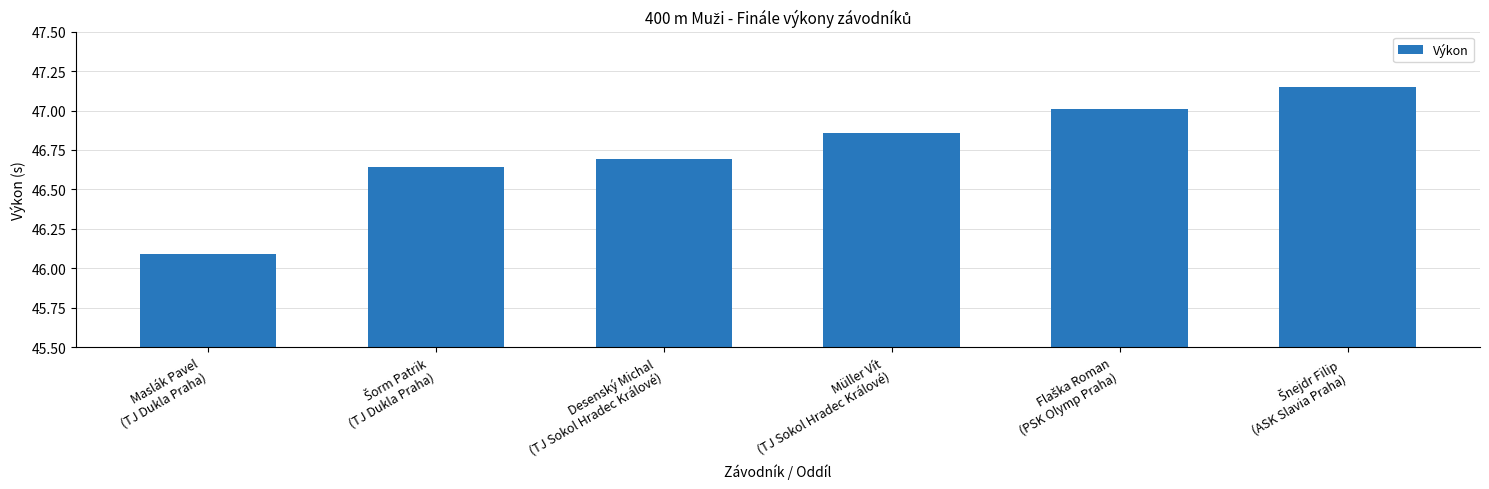

What is the average value?

46.7